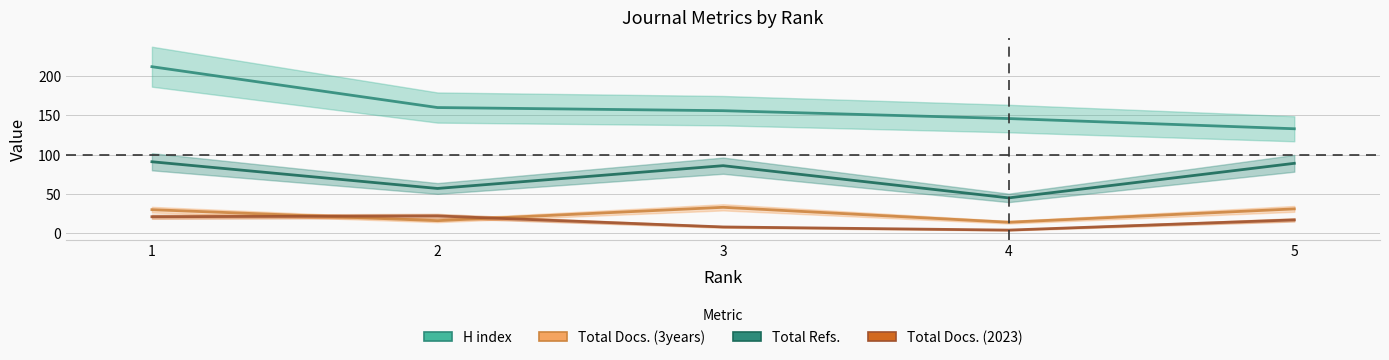

Which series has the largest total across all categories?

H index